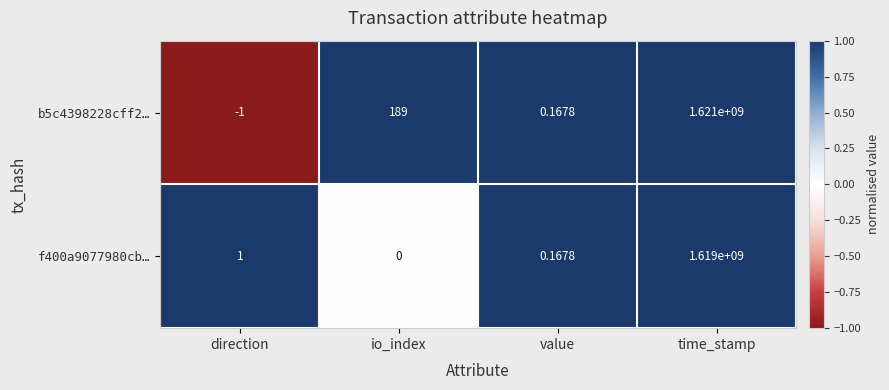

Which series has the largest total across all categories?

b5c4398228cff2…